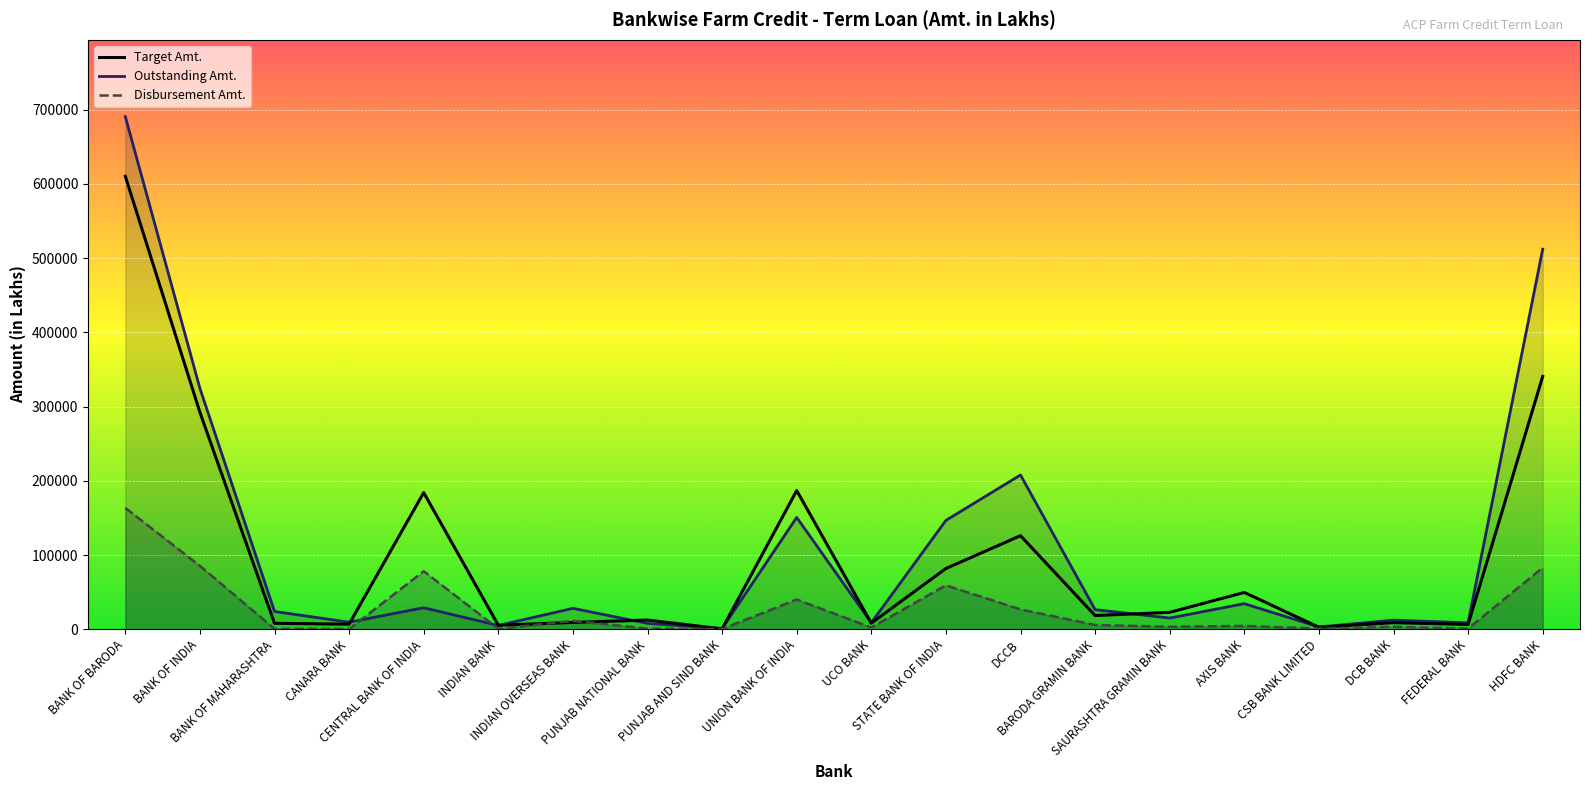

Where is the first local maximum for Disbursement Amt.?

CENTRAL BANK OF INDIA